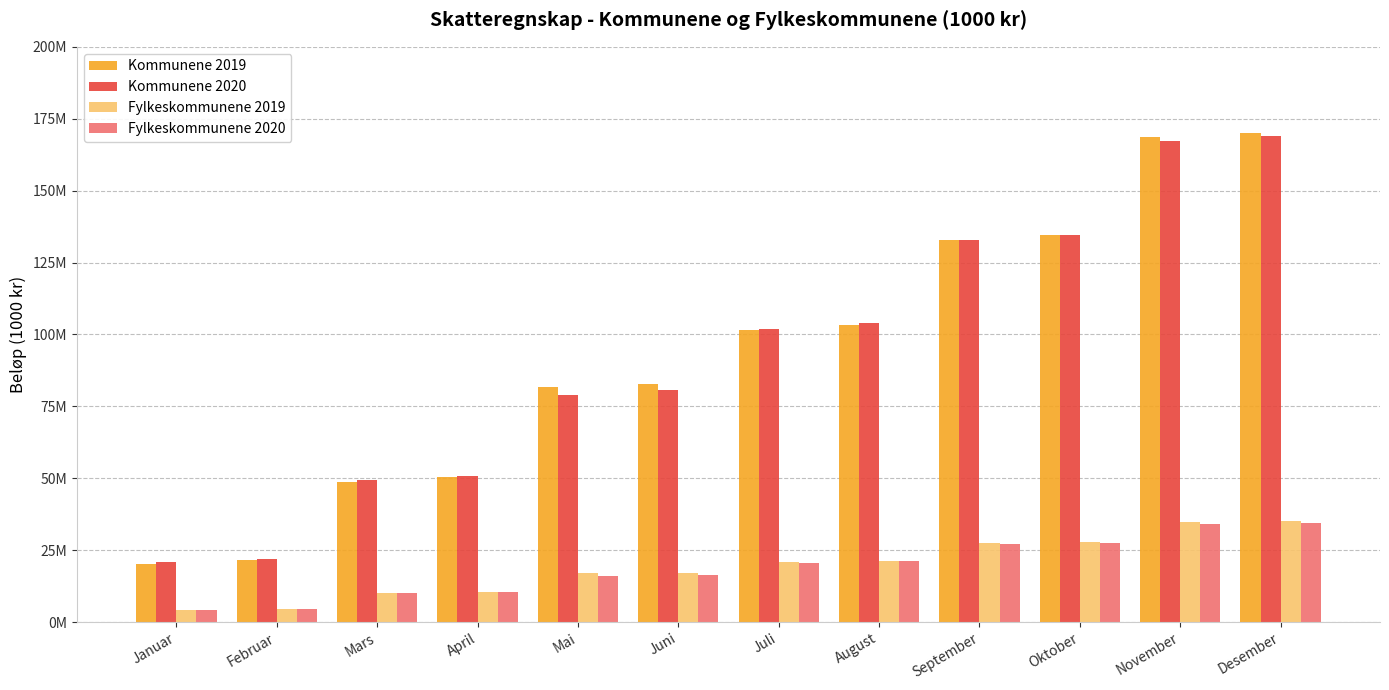

What is the difference between the second highest and minimum values in the Kommunene 2020 series?

146388210